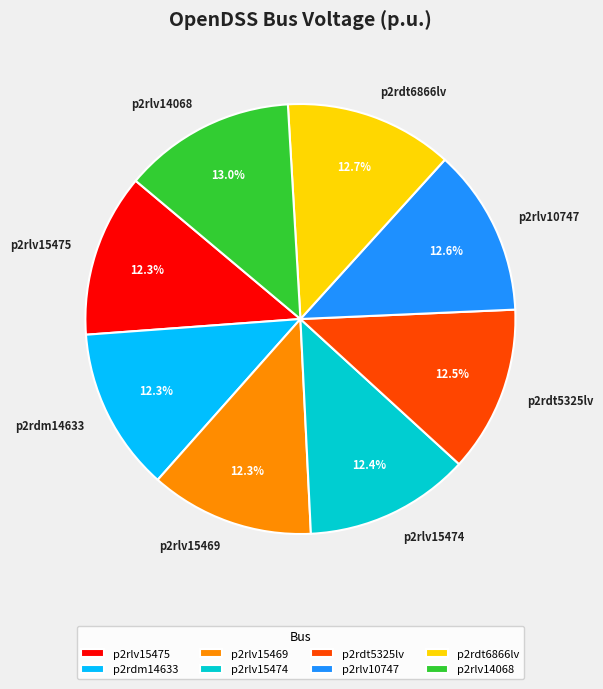

What percentage is NOT represented by p2rdm14633?

87.7%